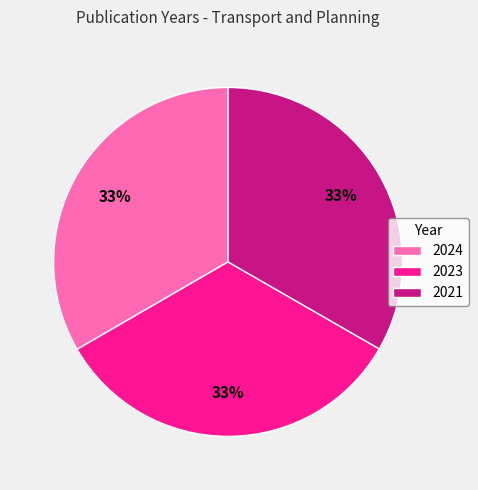

Is it true that 2023 is 40% of the pie?

False